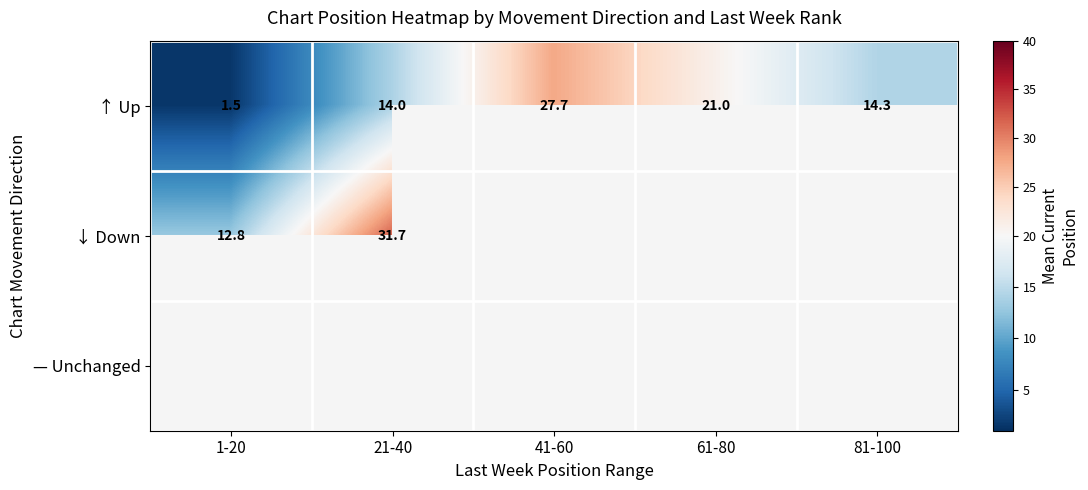

List the labels in order of ↑ Up value, largest first.

41-60, 61-80, 81-100, 21-40, 1-20